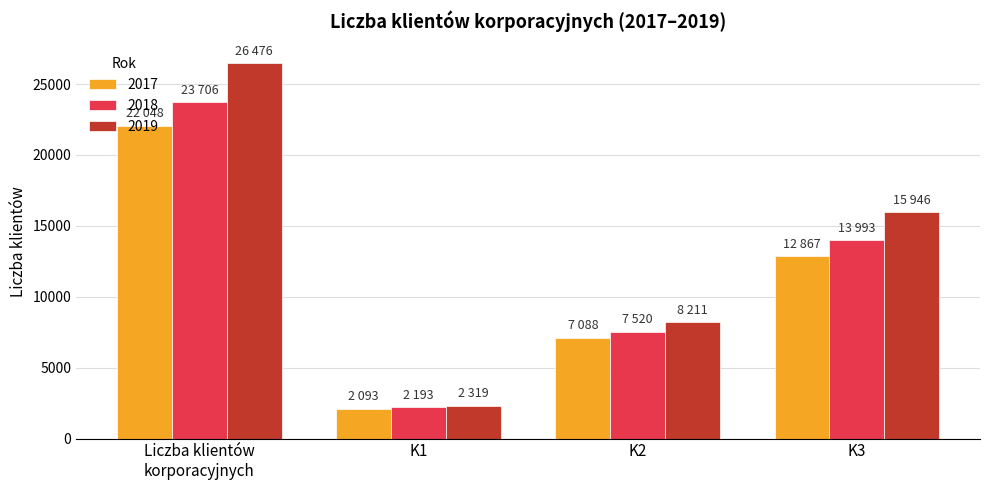

Reading right to left, what are all the values shown in this chart?

2017: 12867	7088	2093	22048
2018: 13993	7520	2193	23706
2019: 15946	8211	2319	26476